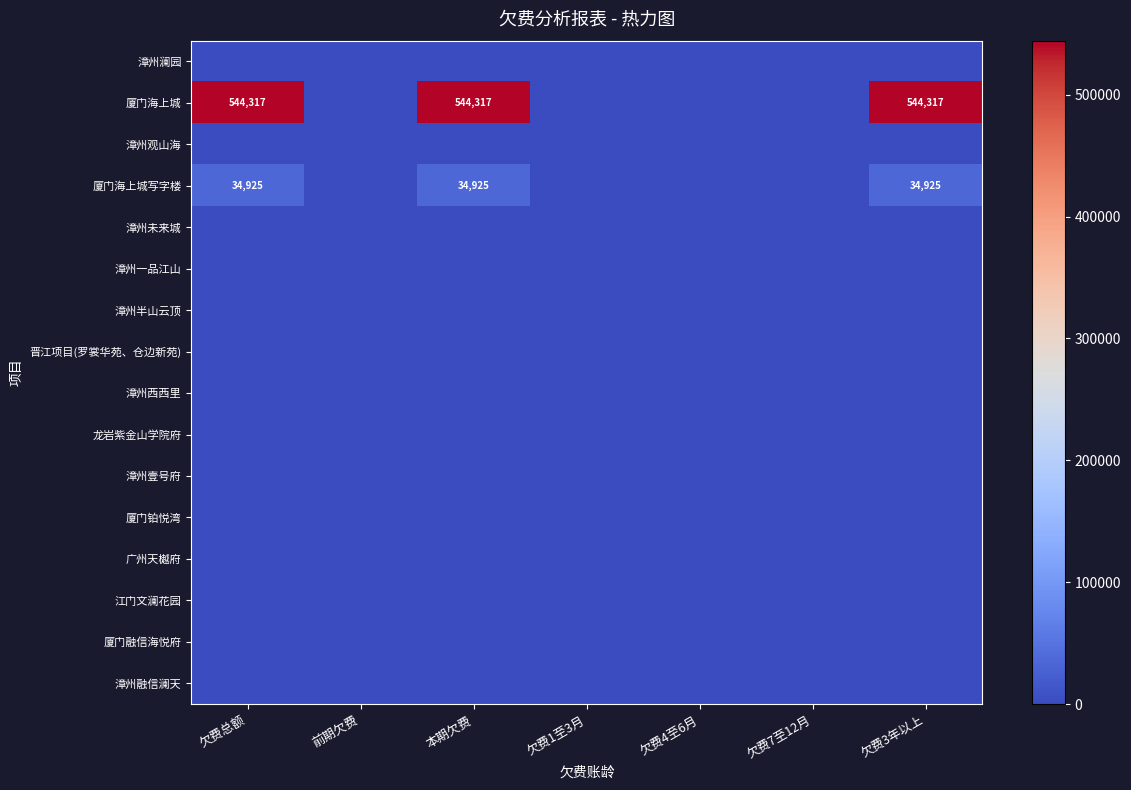

What is the total value across all series at 欠费3年以上?

579242.4